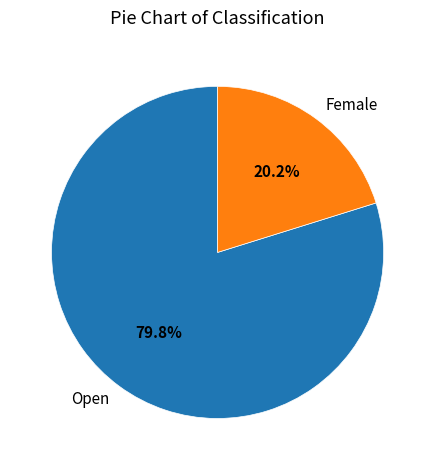

What is the total percentage of Female and Open?

100.0%